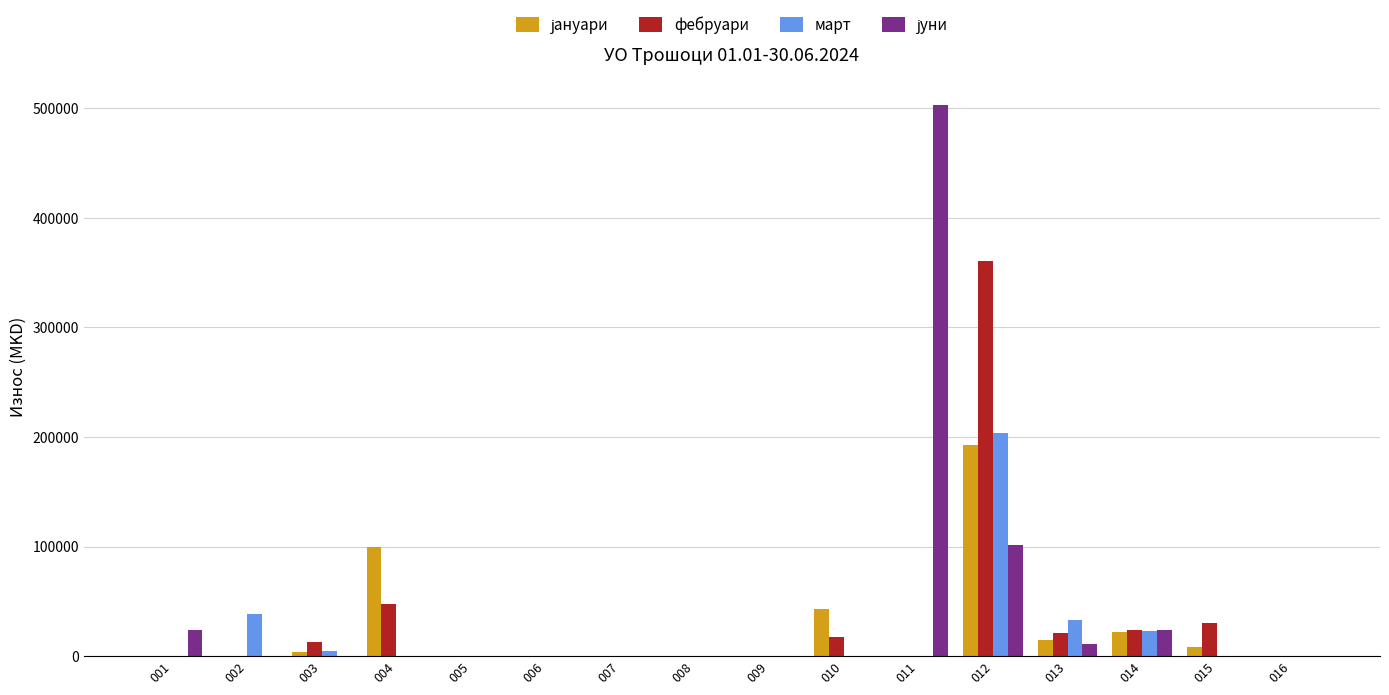

The value of фебруари at 005 is 114285.1. True or false?

False